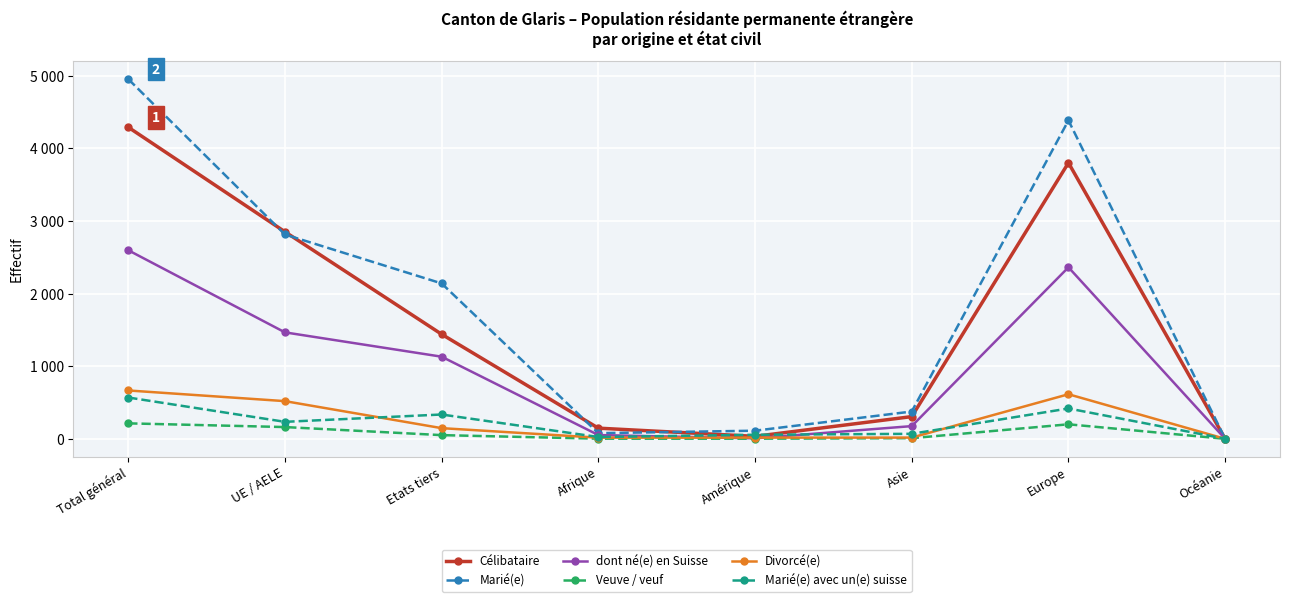

How many interior local peaks does the Veuve / veuf series have?

1